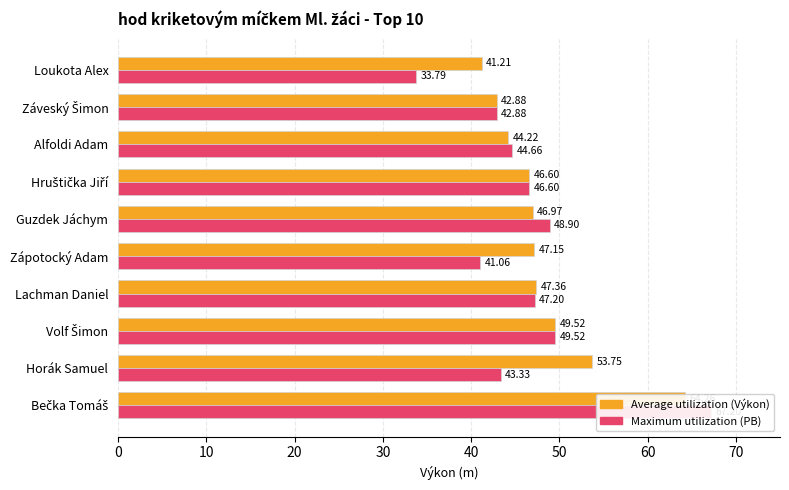

Between Horák Samuel and Guzdek Jáchym, which series saw the biggest shift?

Average utilization